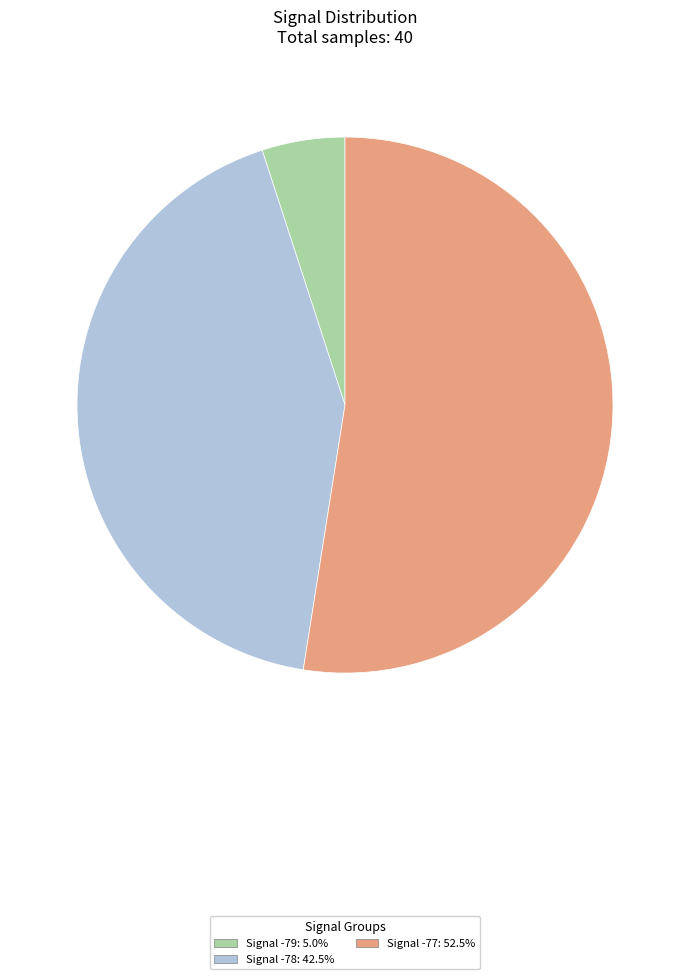

Does Signal -78: 42.5% account for over 50% of the chart?

No